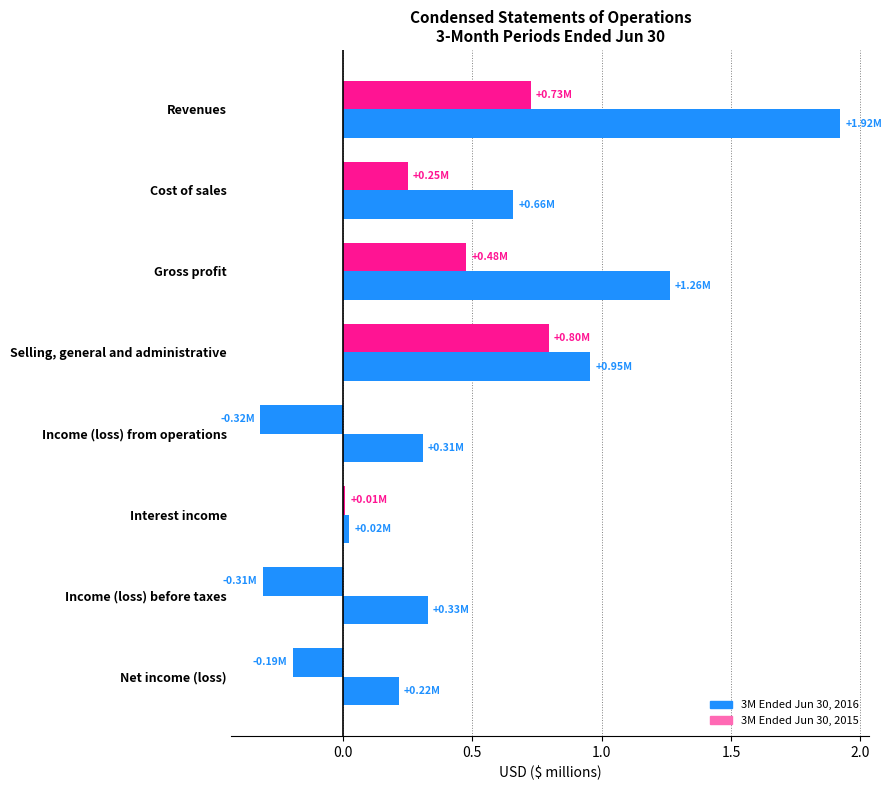

Count the number of data series in this chart.

2